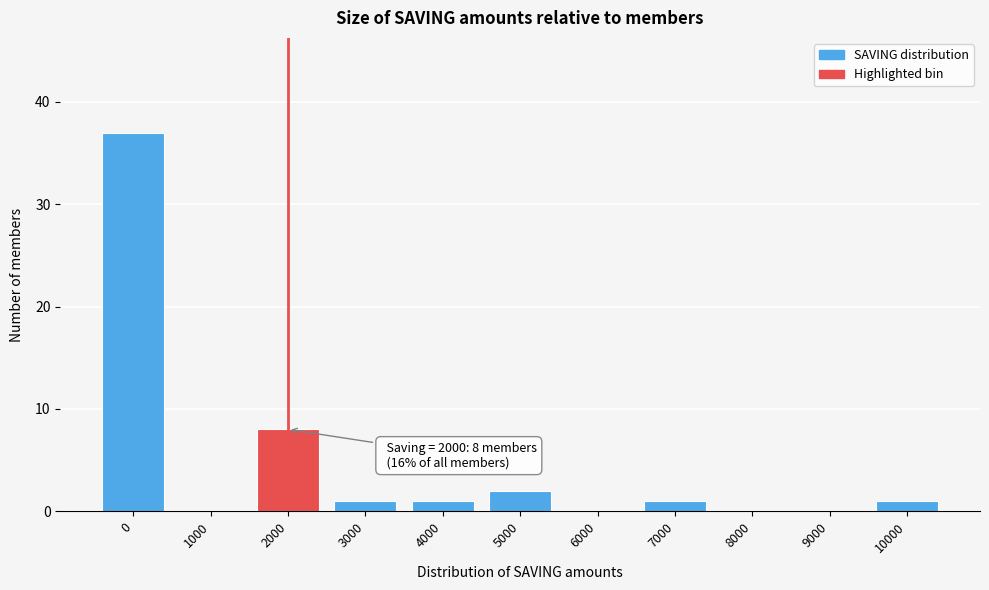

Reading left to right, list all the values displayed in this chart.

0=37	1000=0	2000=8	3000=1	4000=1	5000=2	6000=0	7000=1	8000=0	9000=0	10000=1